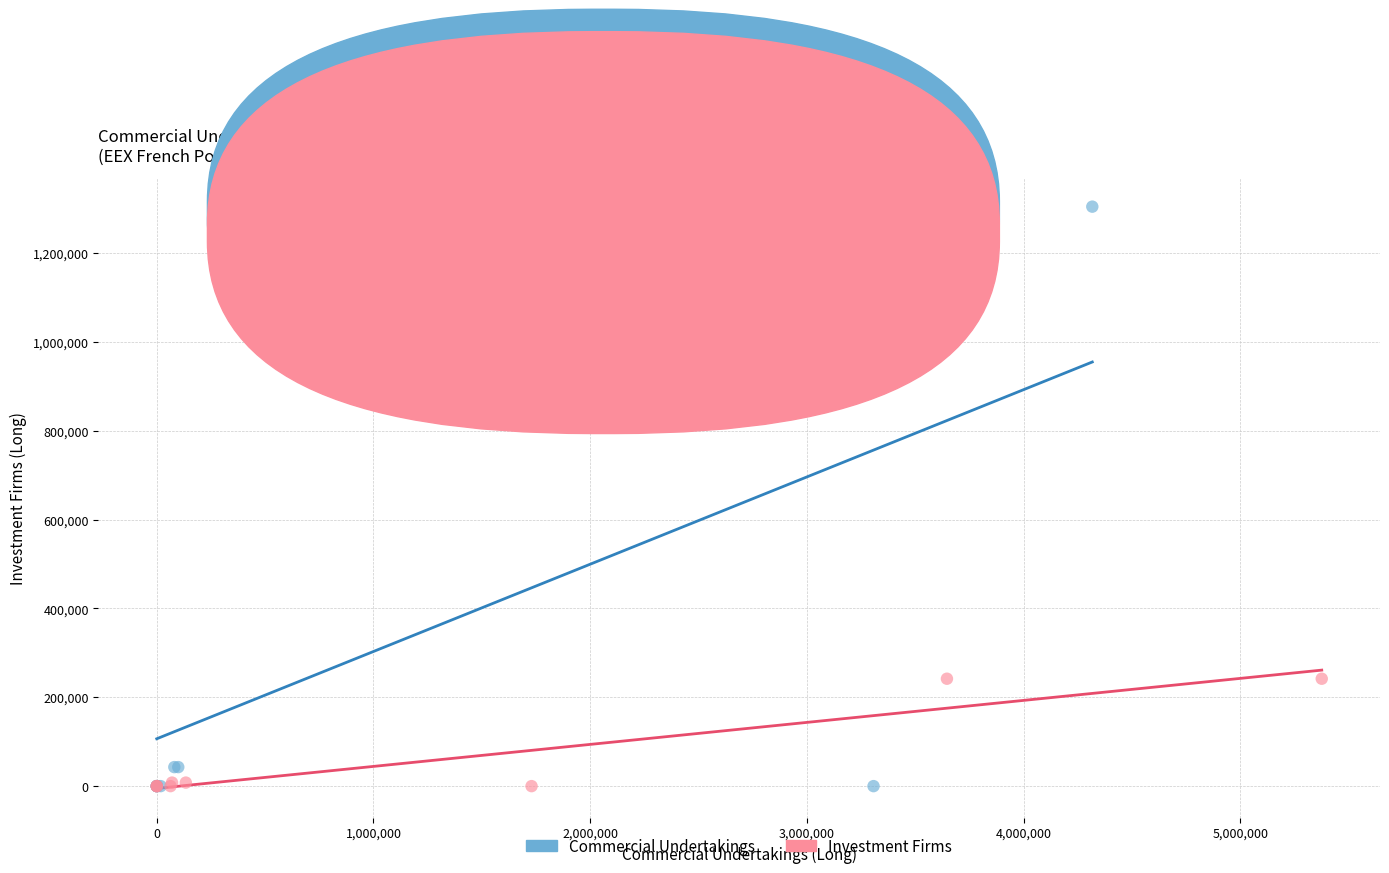

Which series reaches the maximum Y coordinate?

Commercial Undertakings